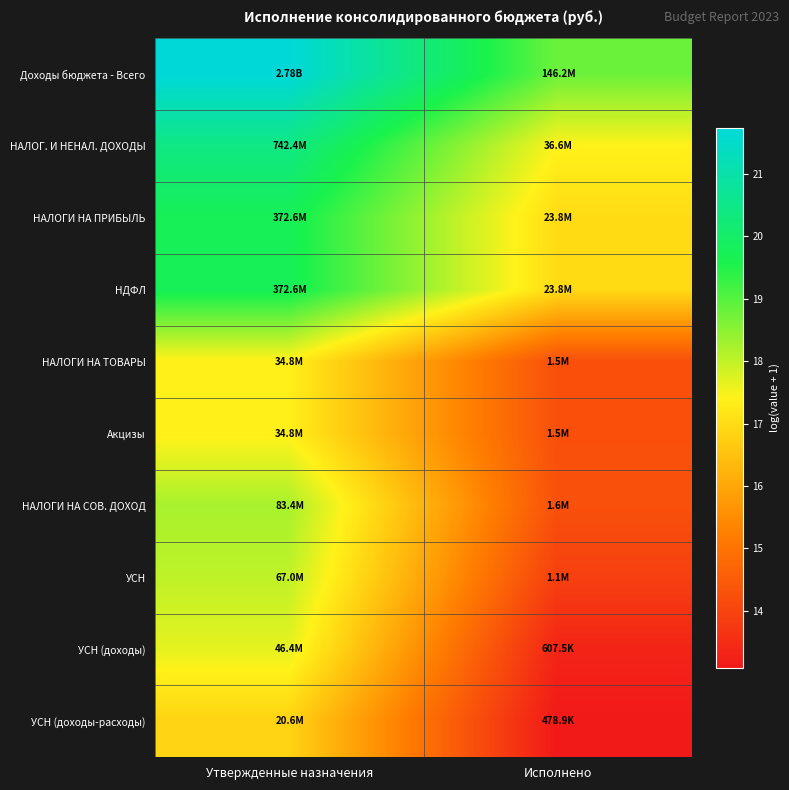

Which series has the largest total across all categories?

Доходы бюджета - Всего